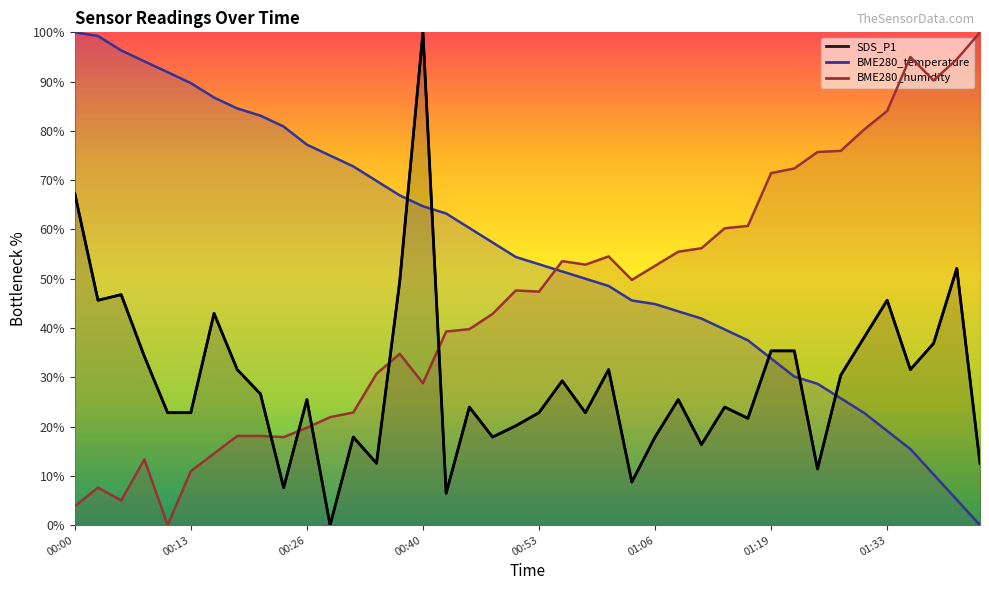

What is the difference between the BME280_humidity values at 00:29 and 00:55?

31.7